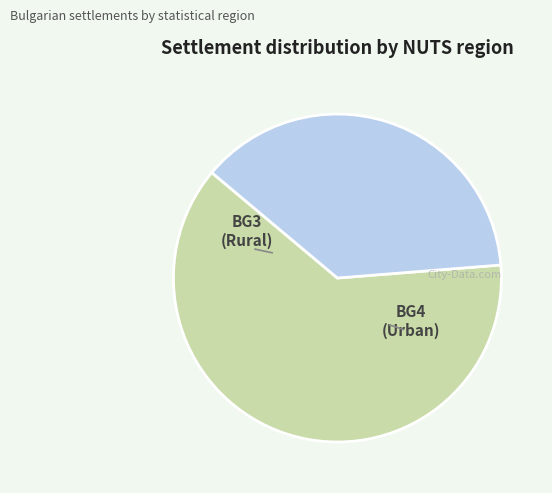

Does any single category account for the majority?

Yes